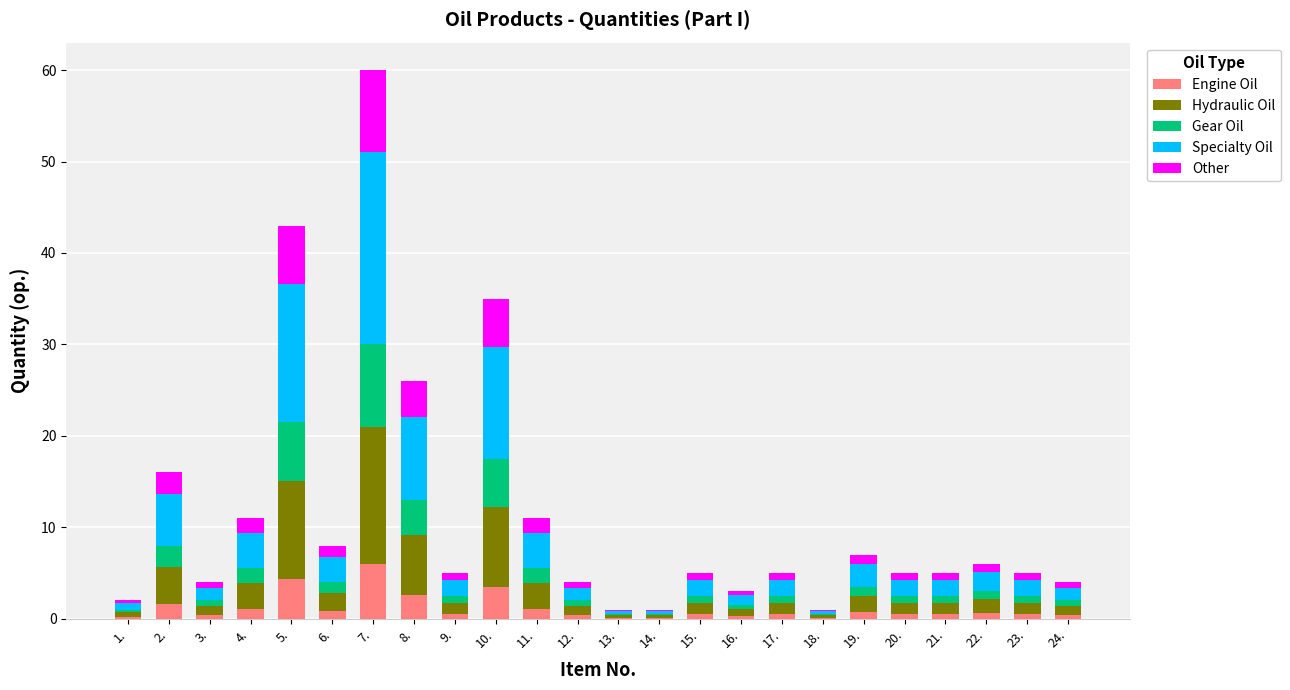

Which category has the highest value in the Engine Oil series?

7.